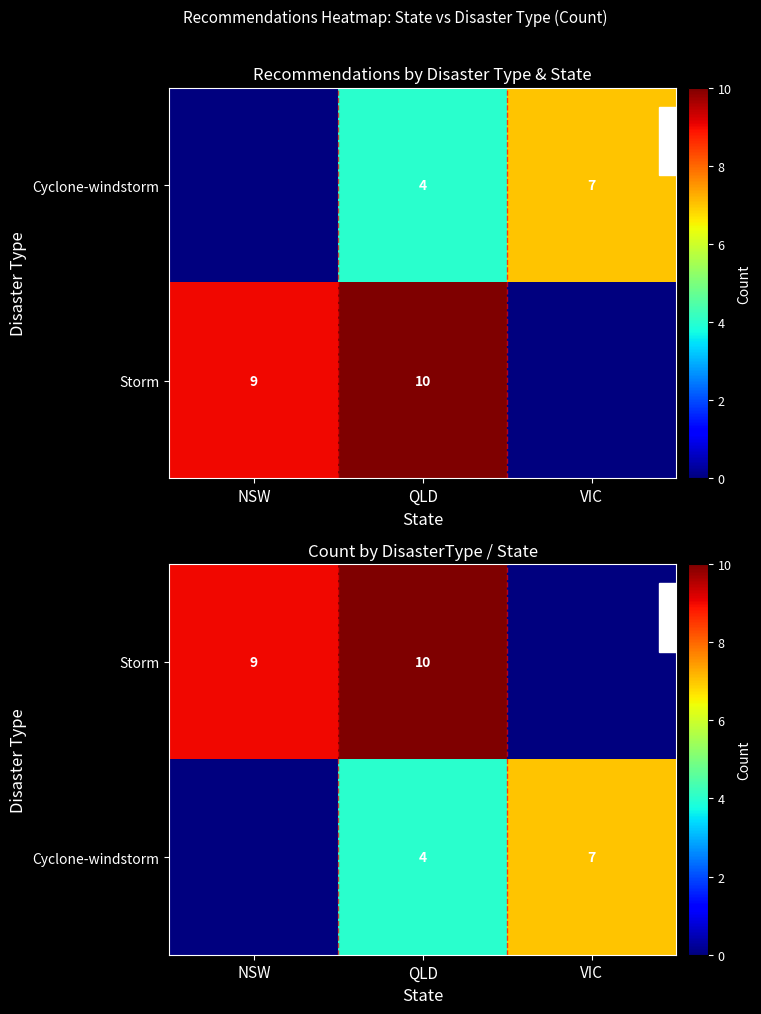

At which label does Storm first exceed 9?

QLD